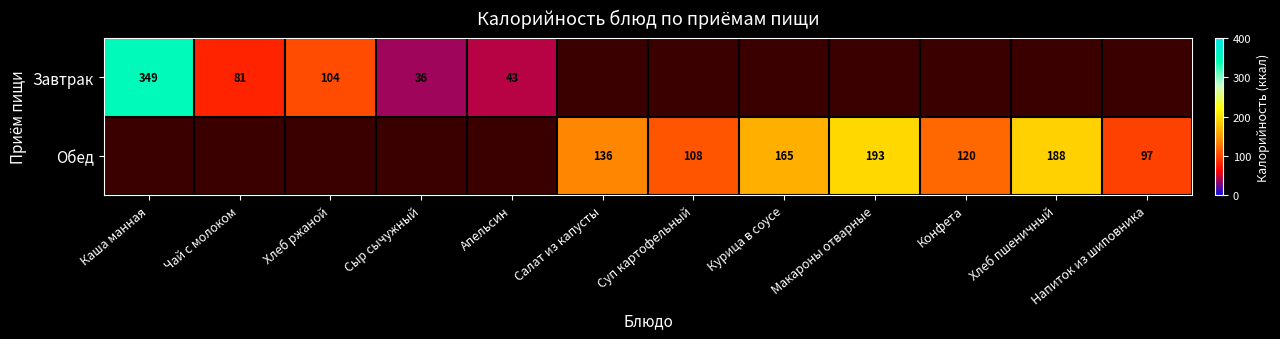

The value of Завтрак at Апельсин is 43.0. True or false?

True